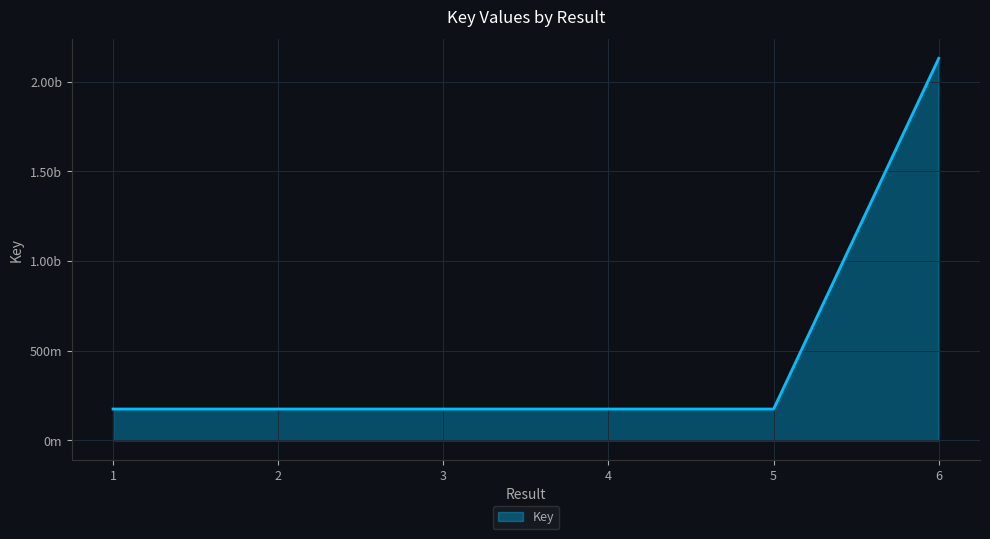

Does the chart have visible grid lines?

Yes